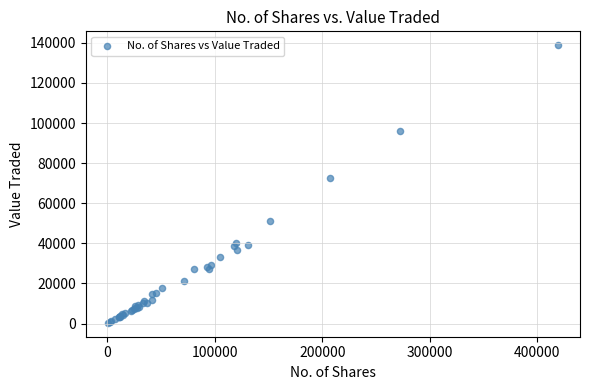

What Y value in the scatter plot is closest to 69574?

72750